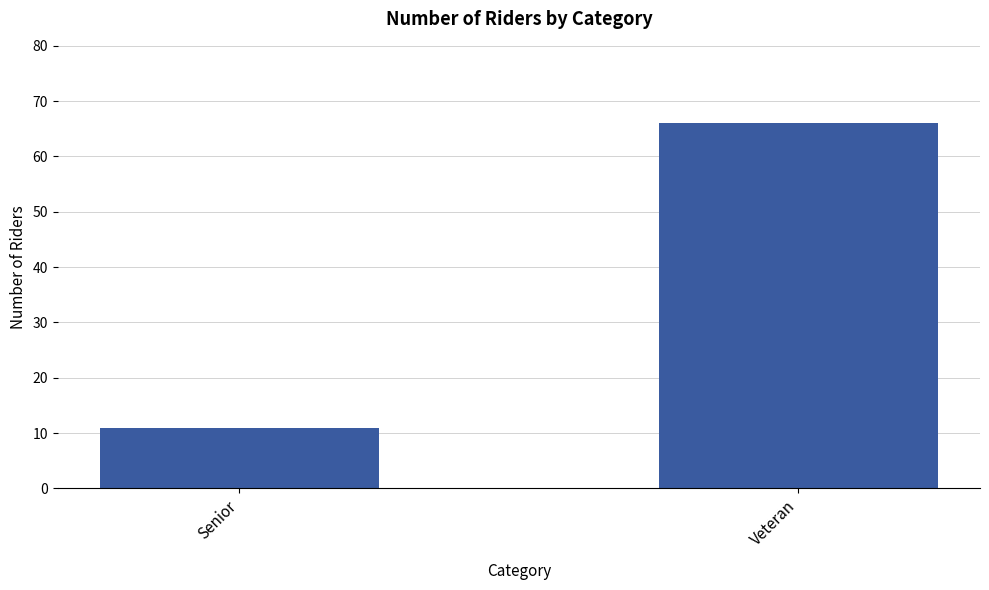

List the labels in order of value, largest first.

Veteran, Senior